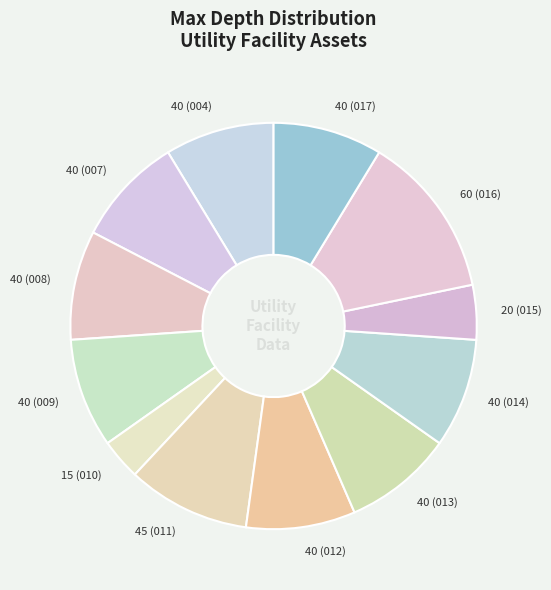

How many slices are in this pie chart?

12